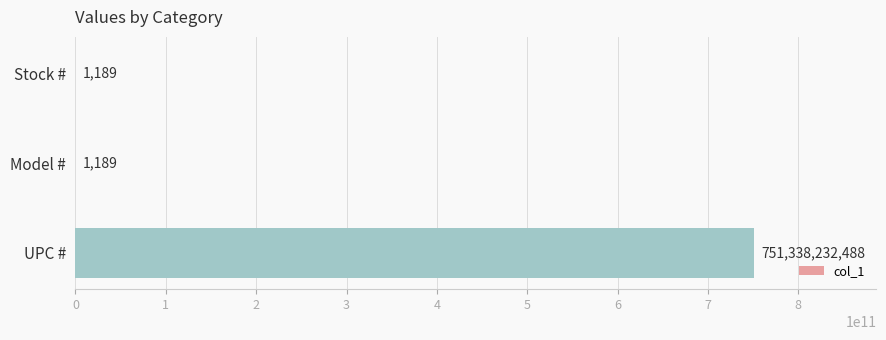

Are the bars horizontal?

Yes